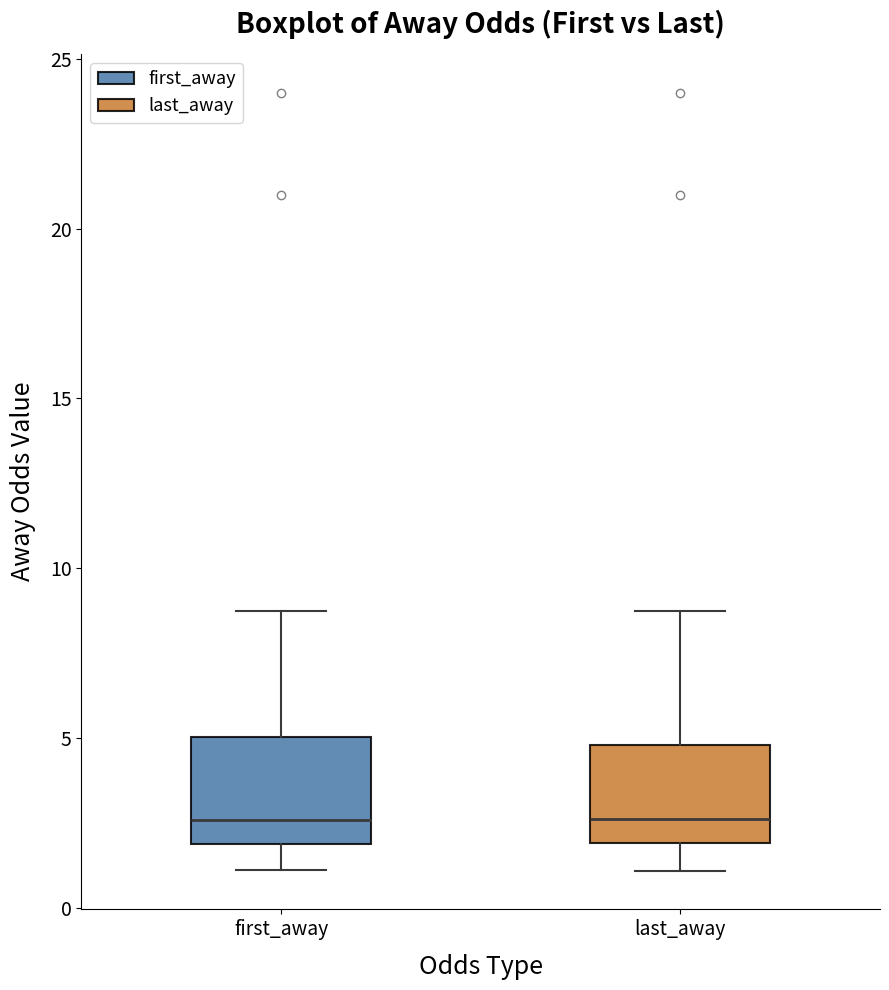

Where is the lower edge of the box for last_away on the y-axis? The values are not printed on the chart, so give them approximately, as read against the axis.

2.0